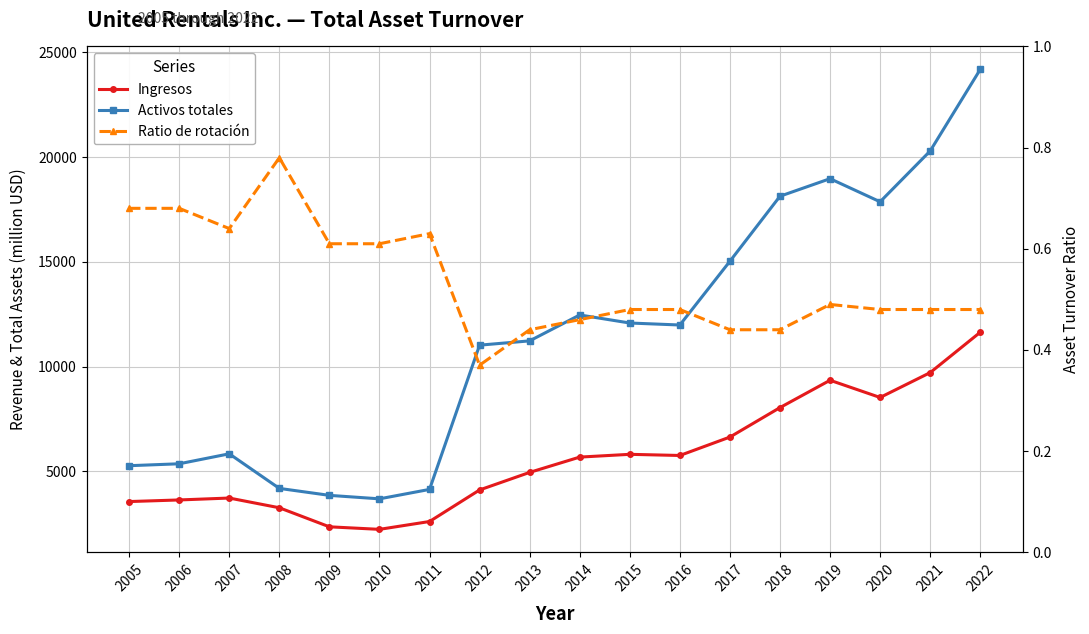

What is the sum of the Ingresos values at 2010 and 2018?

10284.0